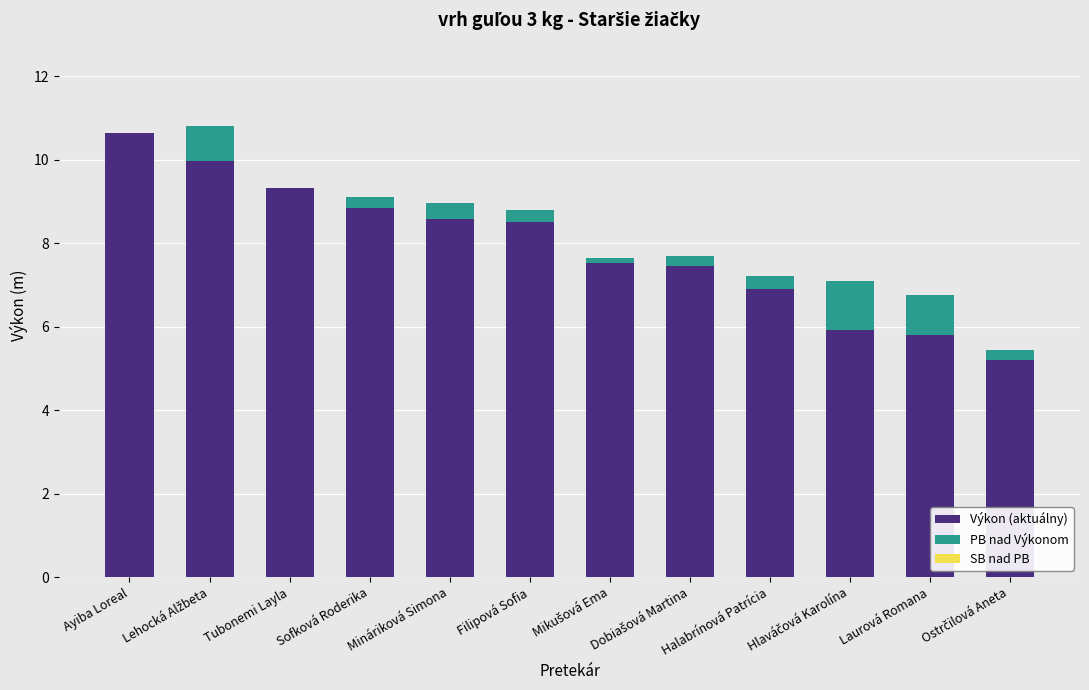

What is the total value across all series at Laurová Romana?

6.8